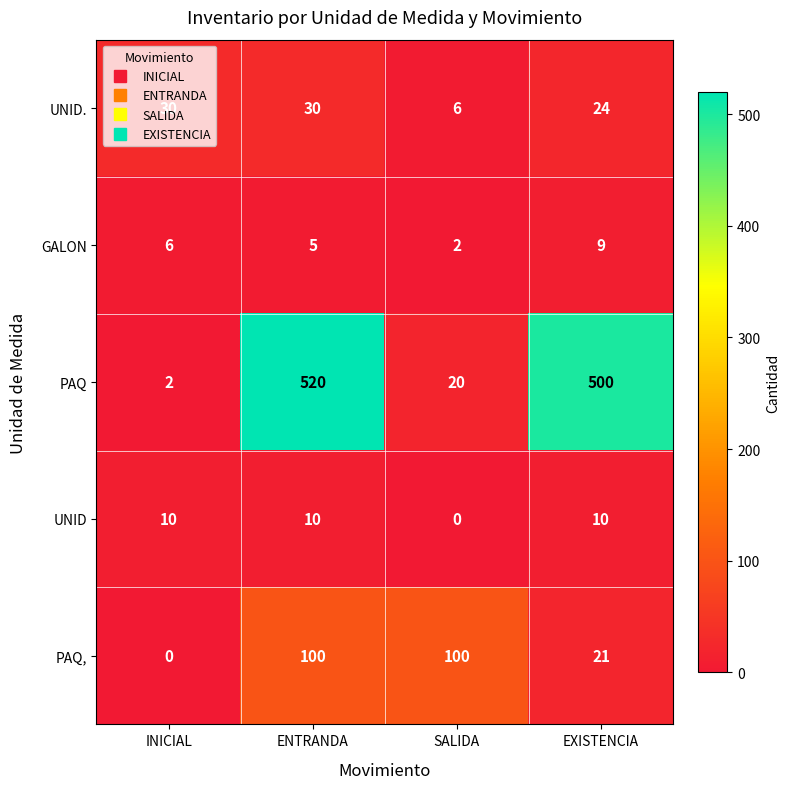

What is the greatest value displayed?

520